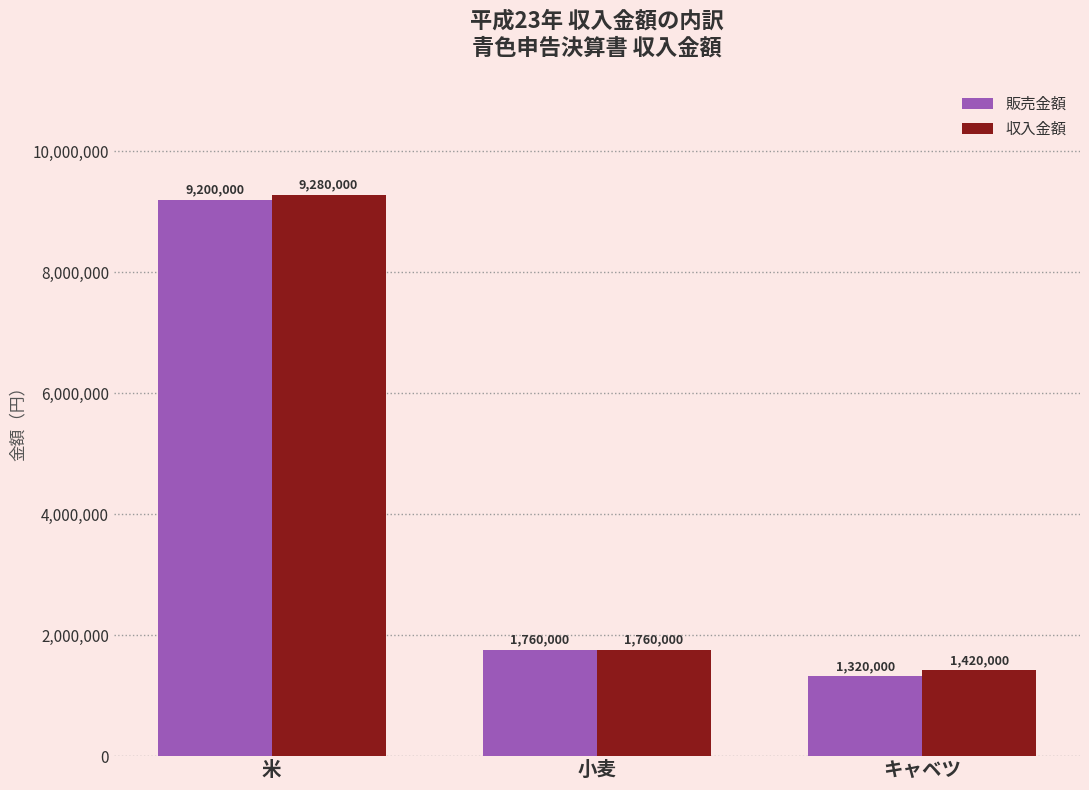

Where does the 収入金額 series first go above 1760000?

米